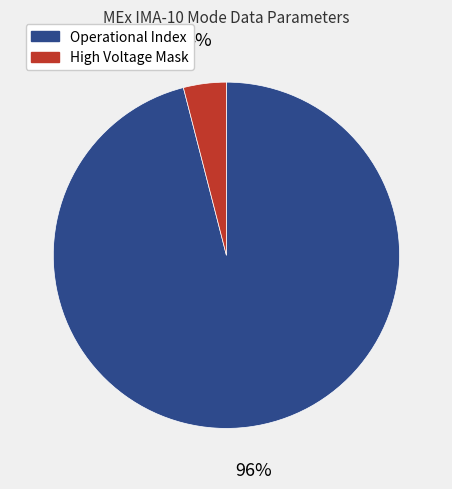

To the nearest percent, what is the average slice percentage?

50%